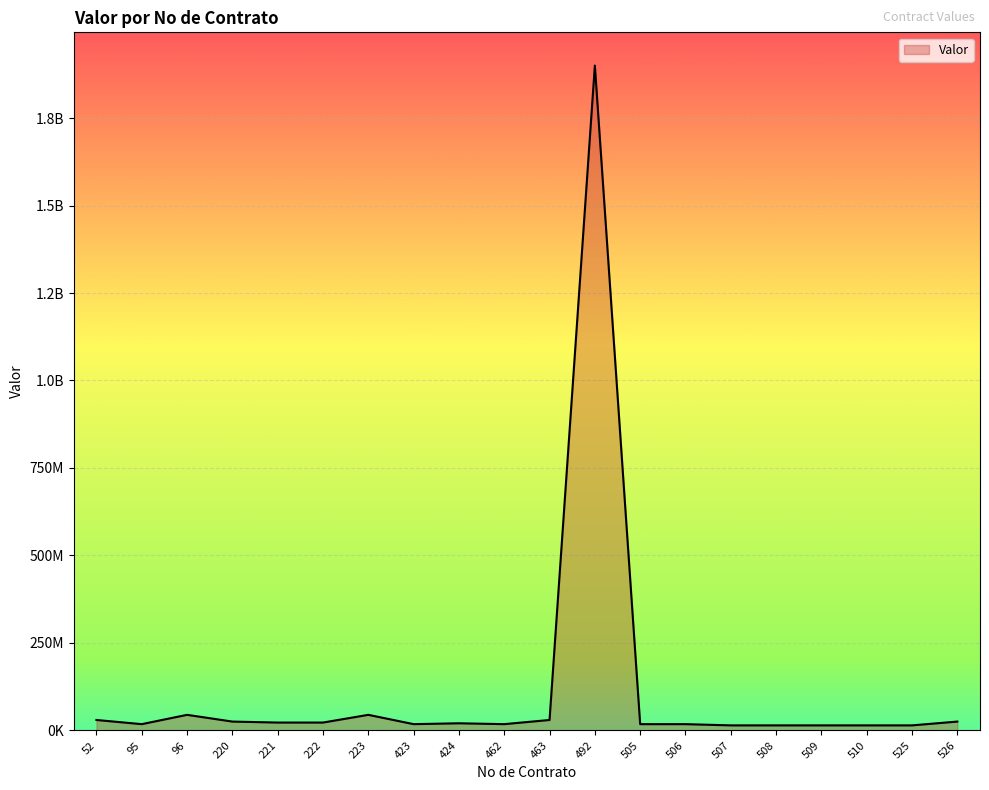

At which category does the data reach its first local valley?

95